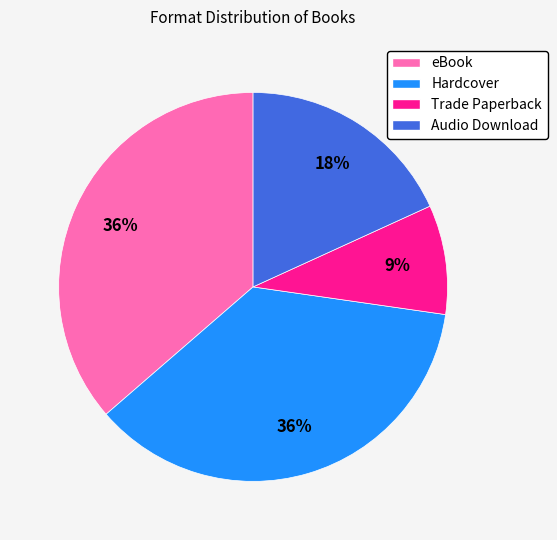

To the nearest percent, what portion does Audio Download represent?

18%